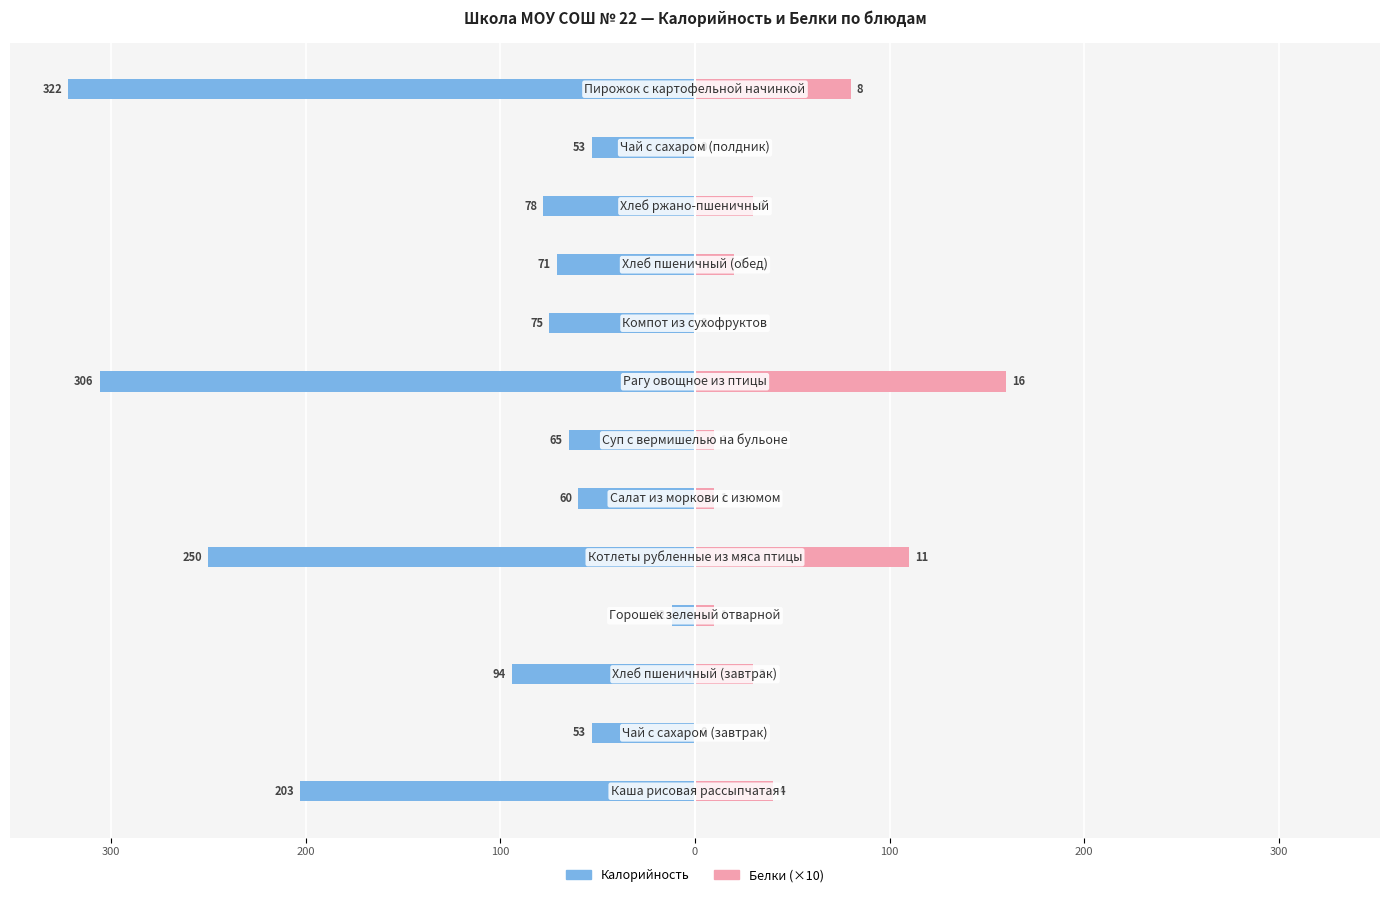

True or false: Калорийность has a value of -20 at 300.

False